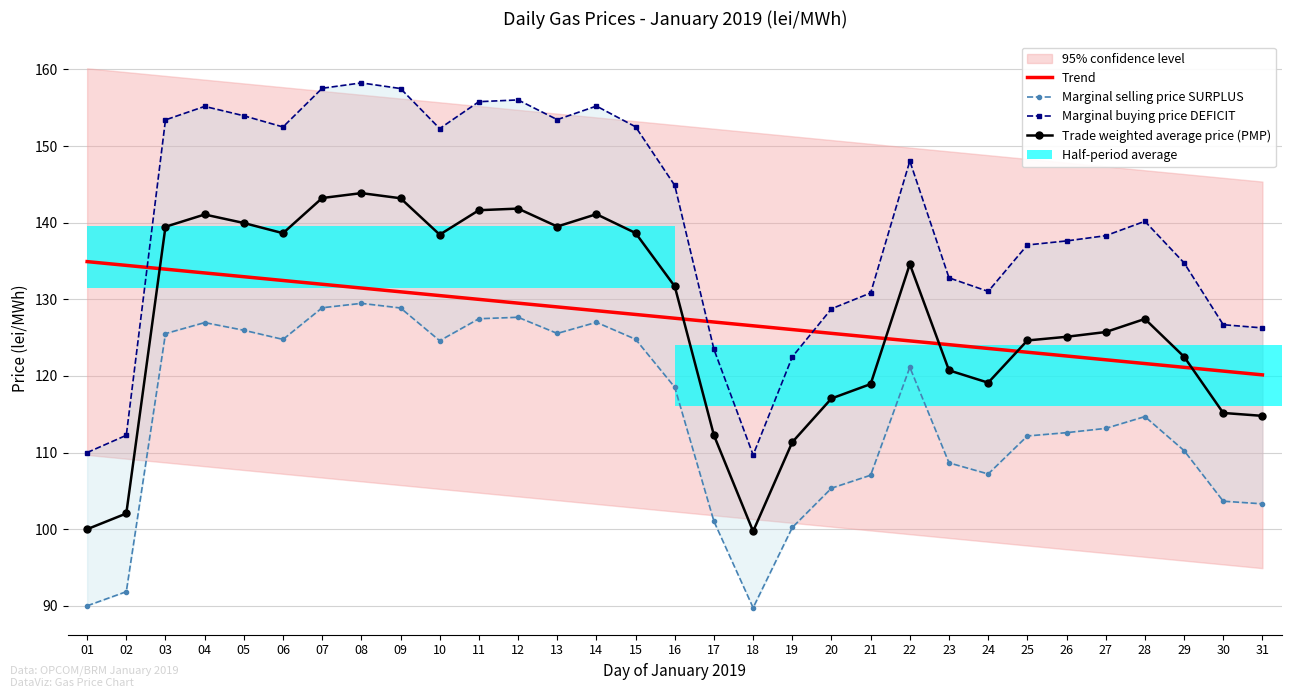

What is the difference between the highest and lowest values at 02?

42.6